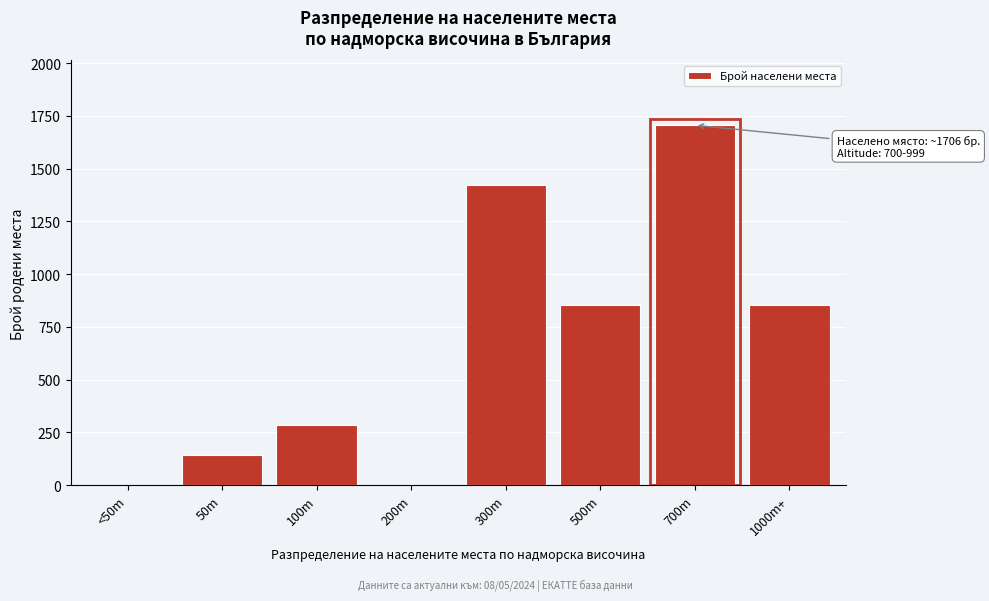

Reading right to left, list all the values displayed in this chart.

1000m+=853	700m=1706	500m=853	300m=1421	200m=0	100m=284	50m=142	<50m=0